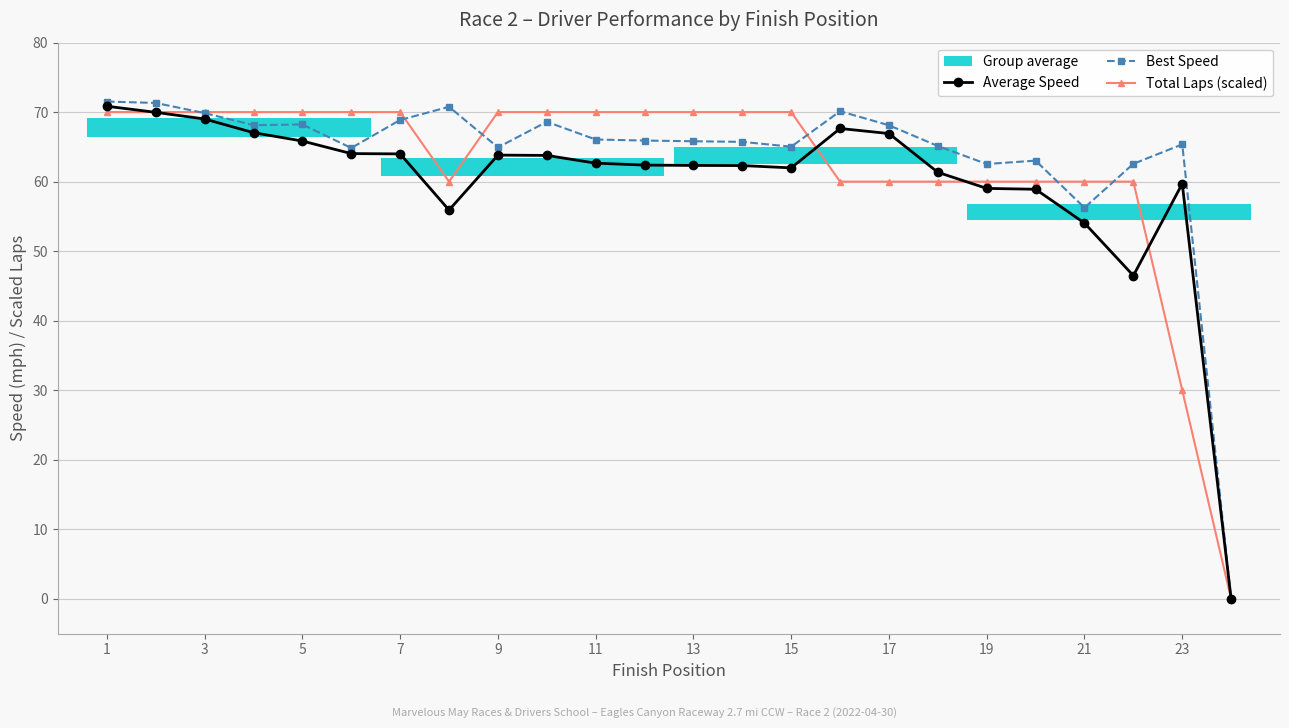

The value of Total Laps (scaled) at 23 is 18.7. True or false?

False